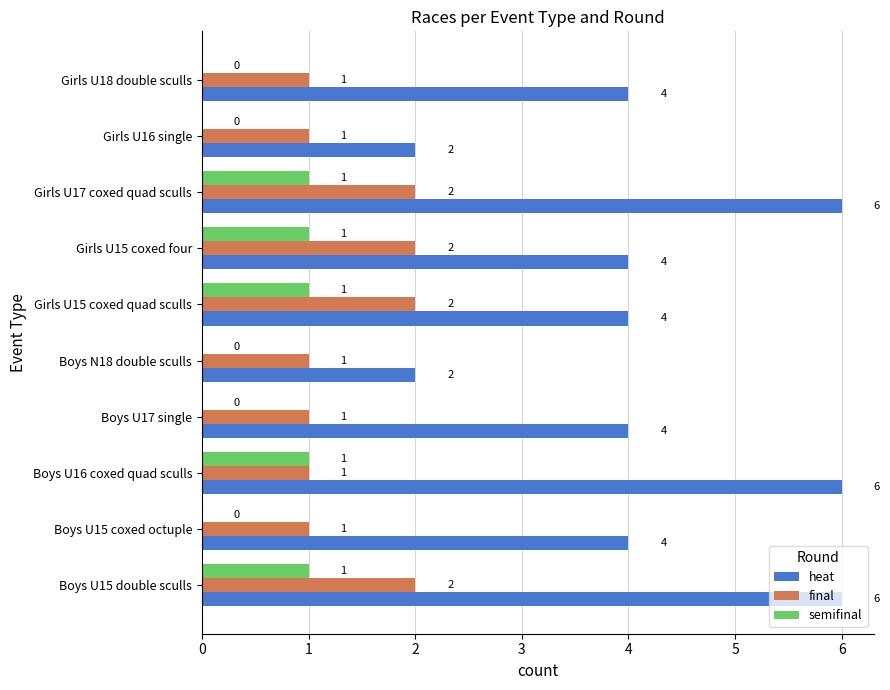

The final series shows 1 at Girls U18 double sculls. True or false?

True